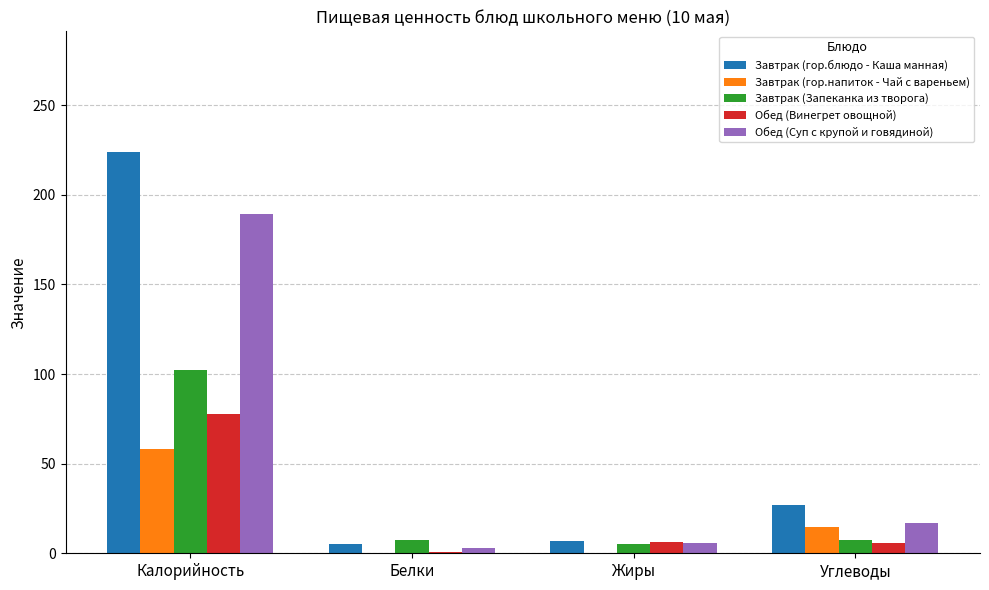

Which series has the largest total across all categories?

Завтрак (гор.блюдо - Каша манная)